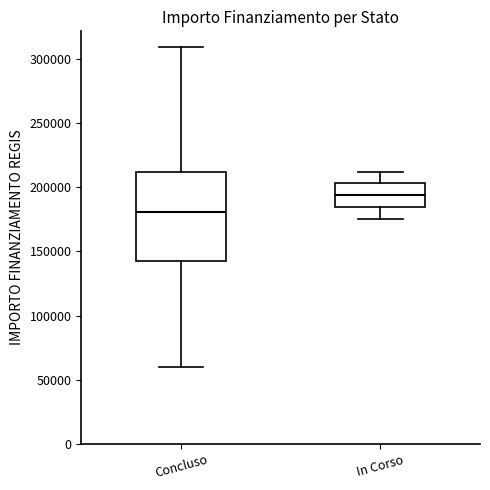

Comparing the boxes themselves (not the whiskers), which one is the tallest?

Concluso